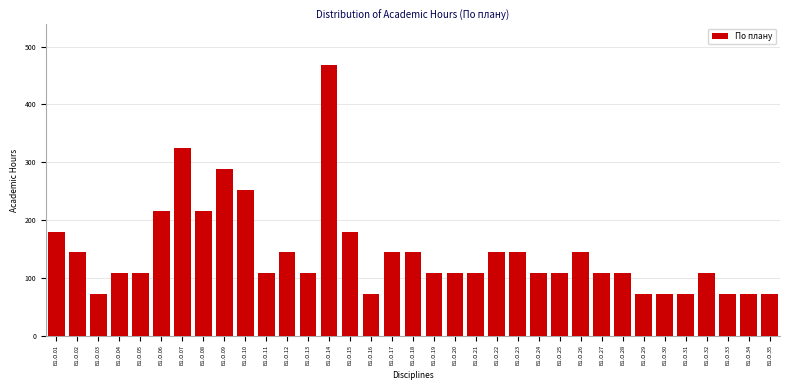

What is the difference between the maximum and minimum values?

396